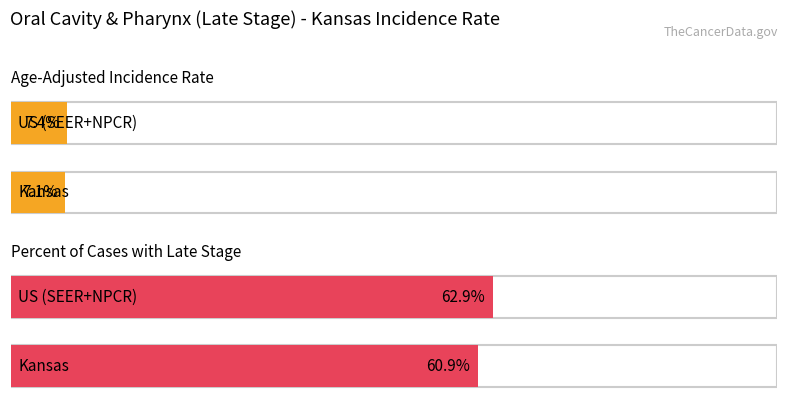

List the series in order of their peak value, lowest first.

Age-Adjusted Incidence Rate, Percent of Cases with Late Stage